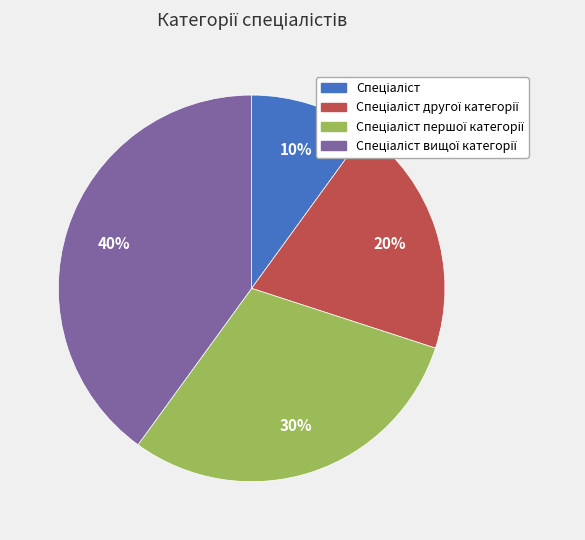

How many slices are in this pie chart?

4